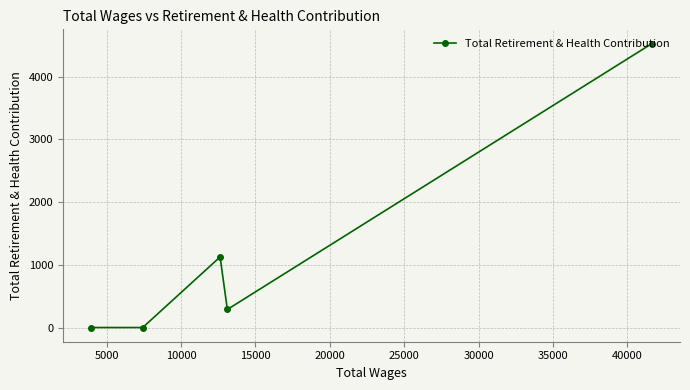

What is the greatest value displayed?

4531